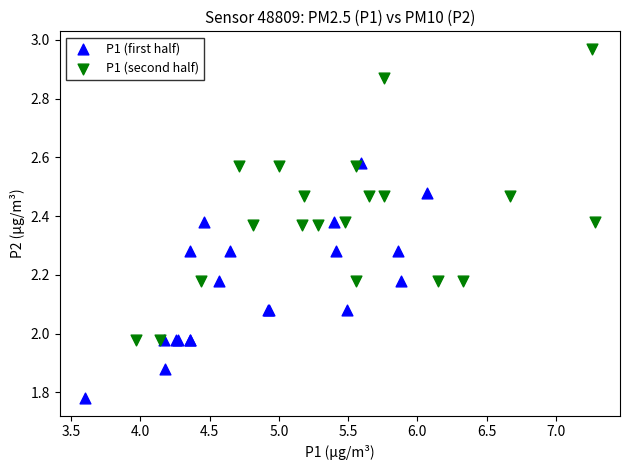

What are all the series names shown in the legend?

P1 (first half), P1 (second half)